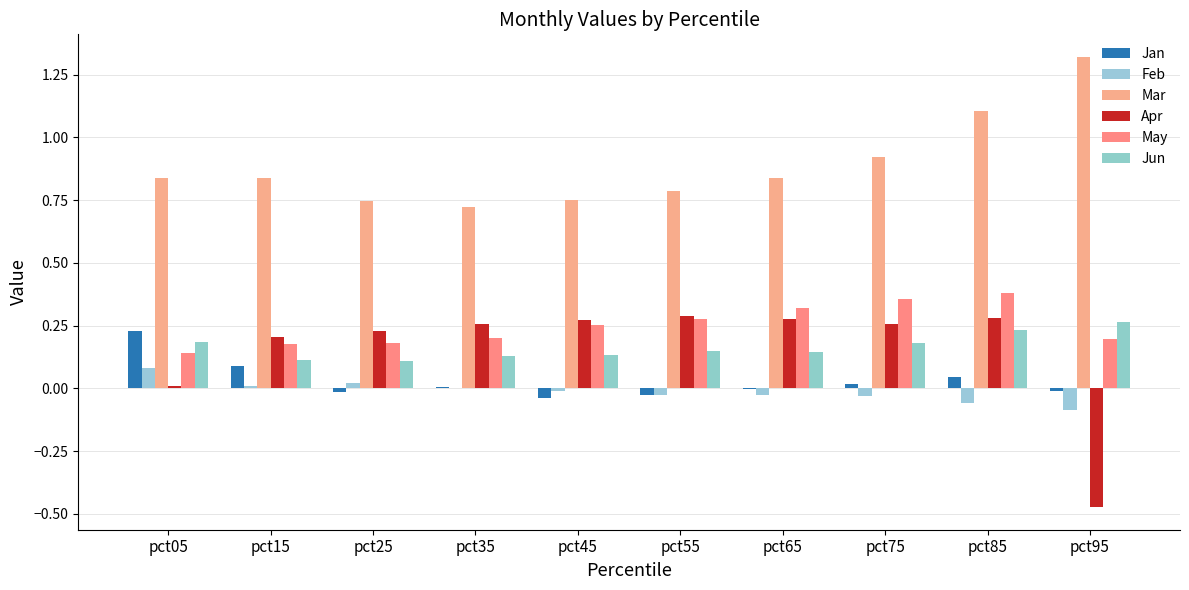

The Feb series shows -0.0 at pct55. True or false?

False